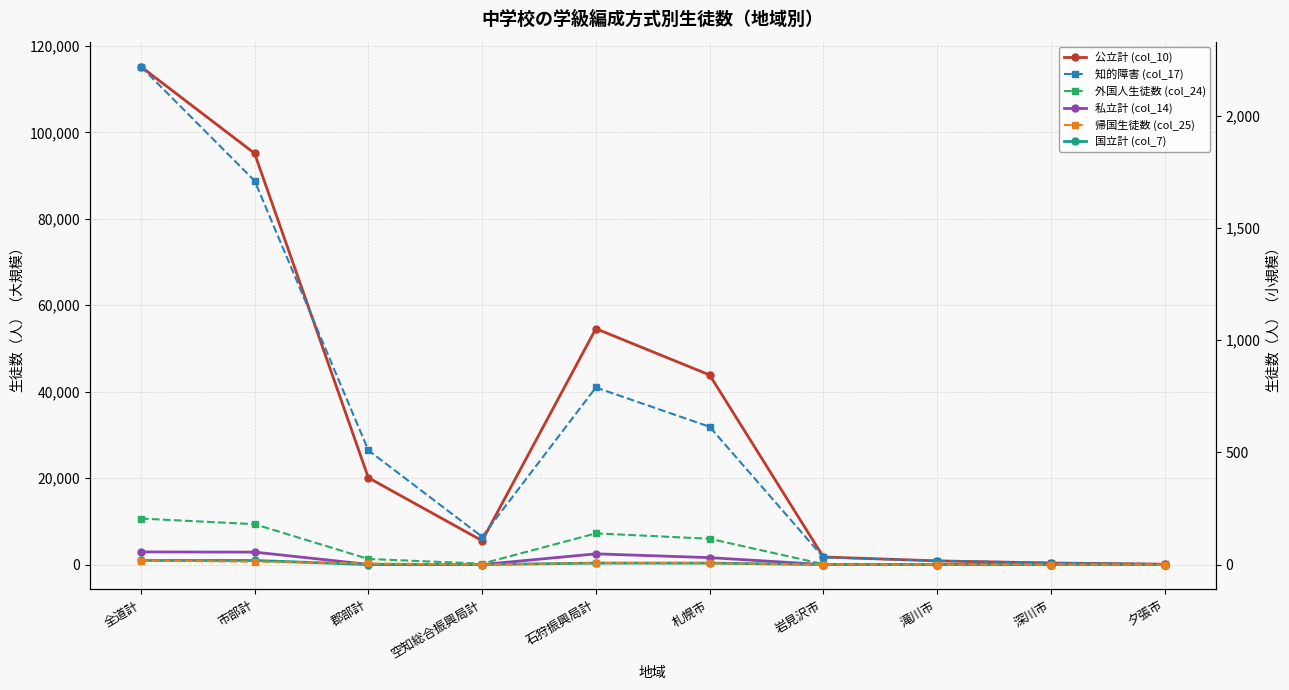

Is it true that 外国人生徒数 (col_24) equals 269 at 市部計?

False